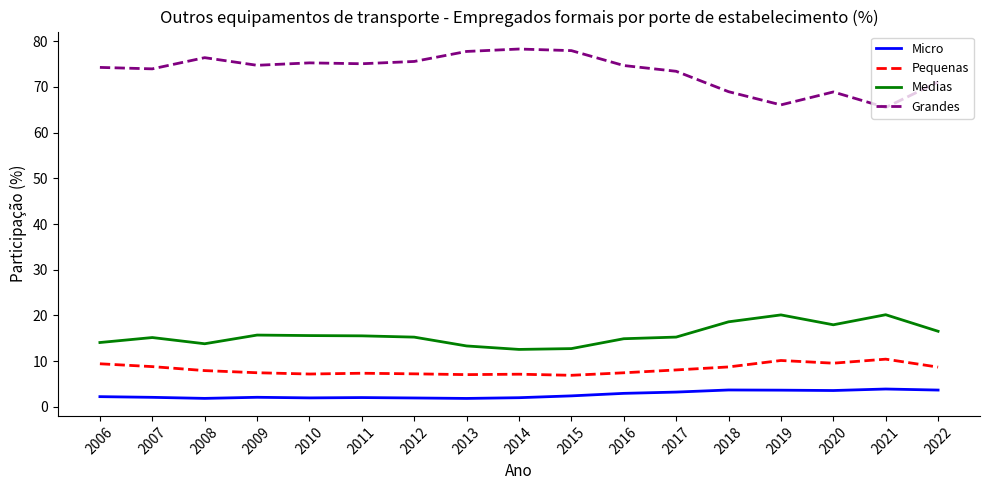

Which series changed the most between 2009 and 2022?

Grandes